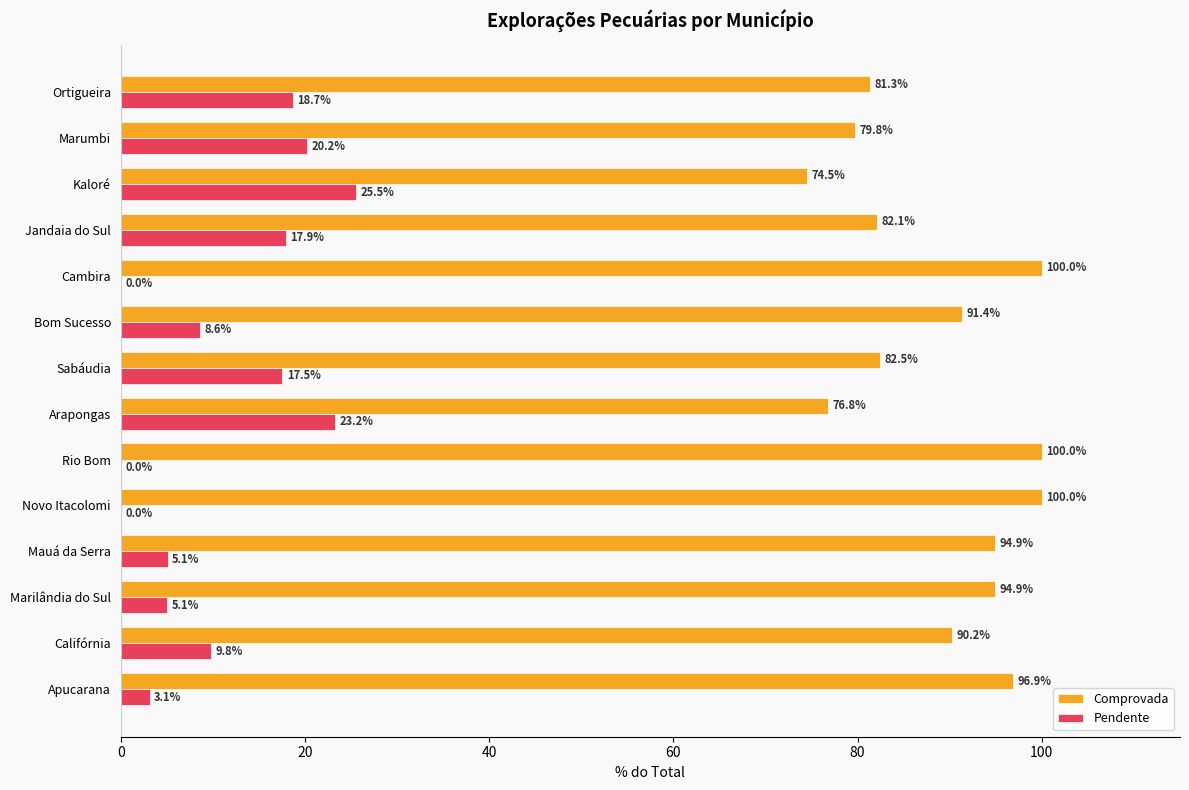

Which series has the largest total across all categories?

Comprovada